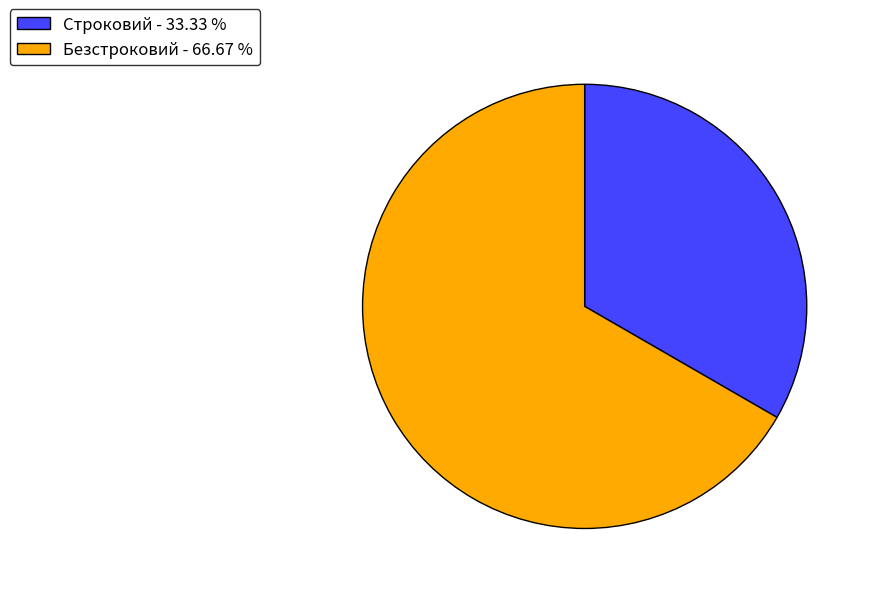

Approximately how many times larger is the value at Безстроковий - 66.67 % compared to Строковий - 33.33 %?

2.0